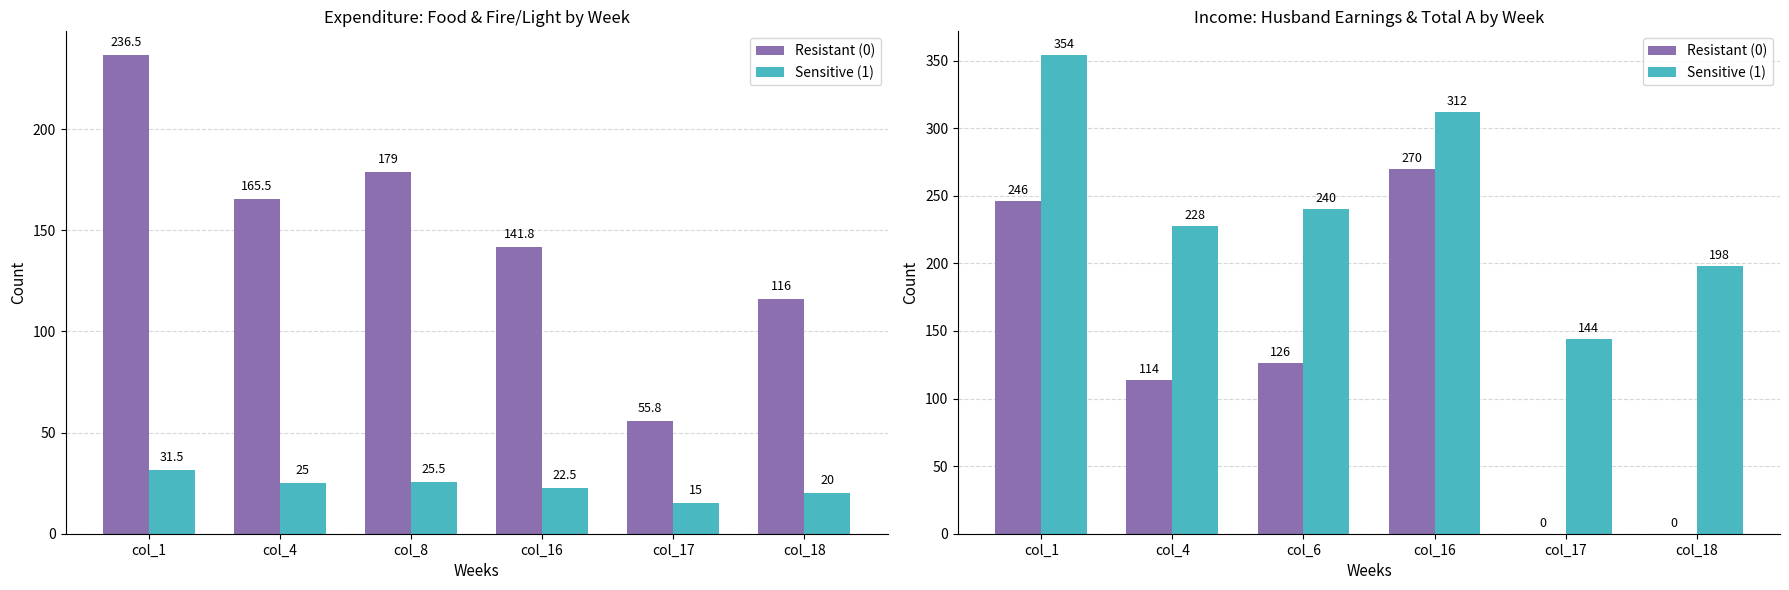

How many bars are there in each group?

2